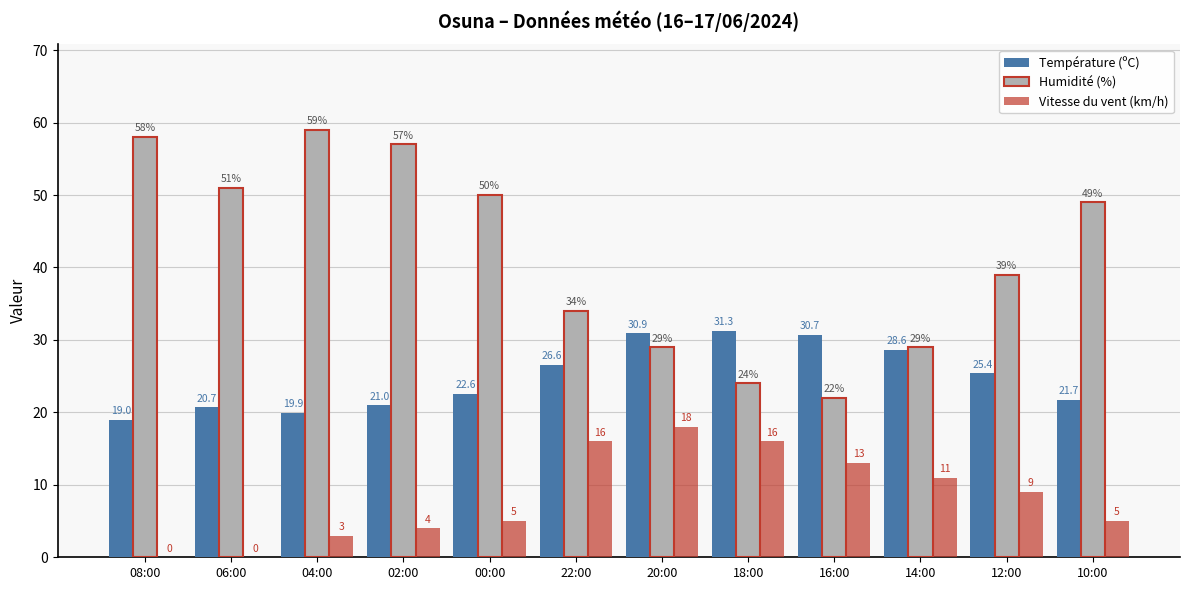

Which category has the highest value across all series?

04:00